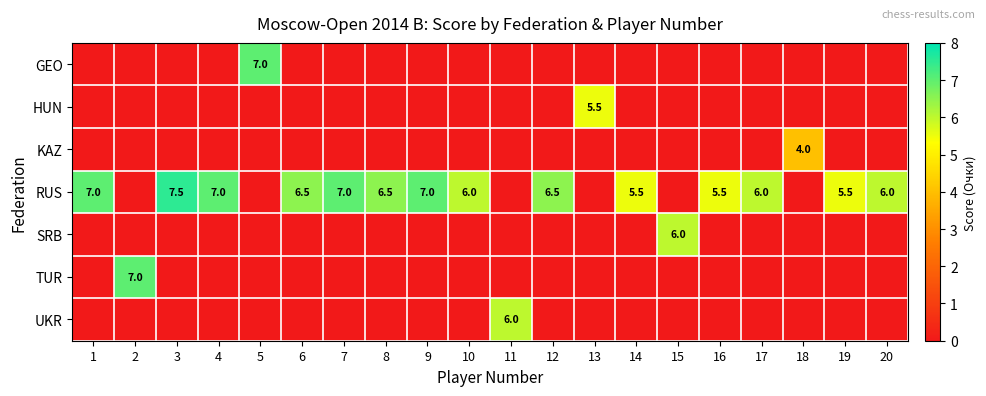

At how many categories does at least one series exceed 1?

20